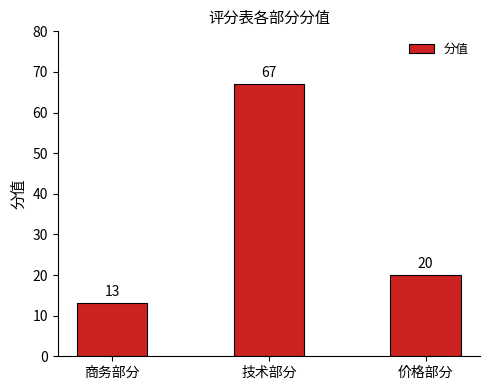

Read the value at 技术部分.

67